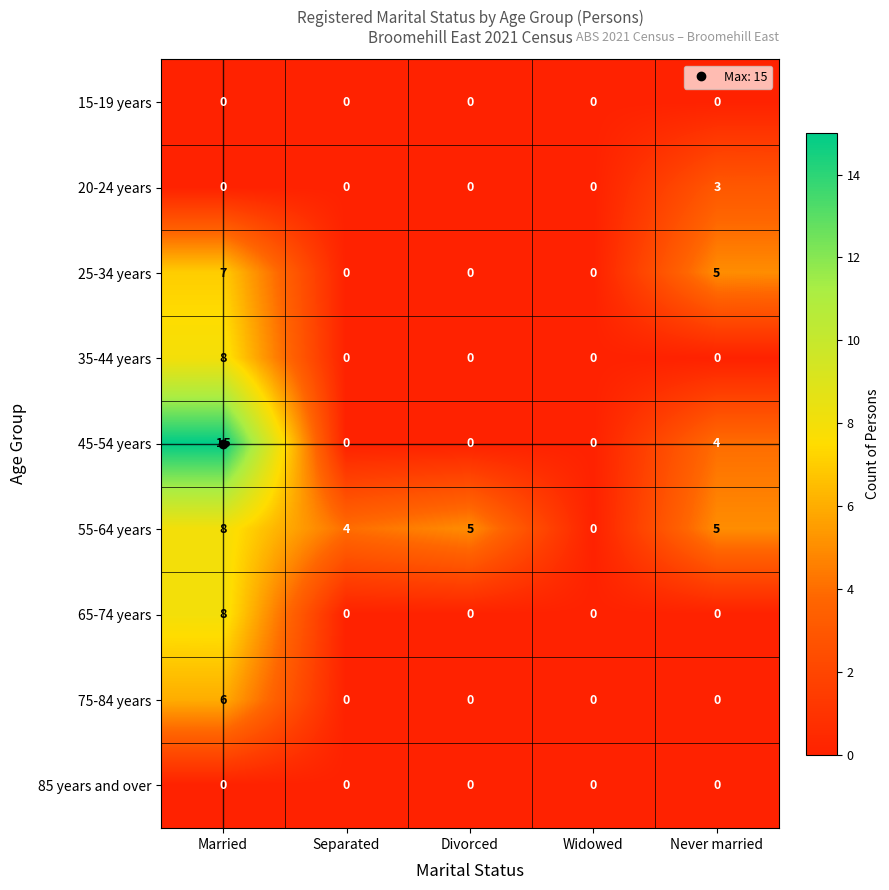

Read the 25-34 years value at Married.

7